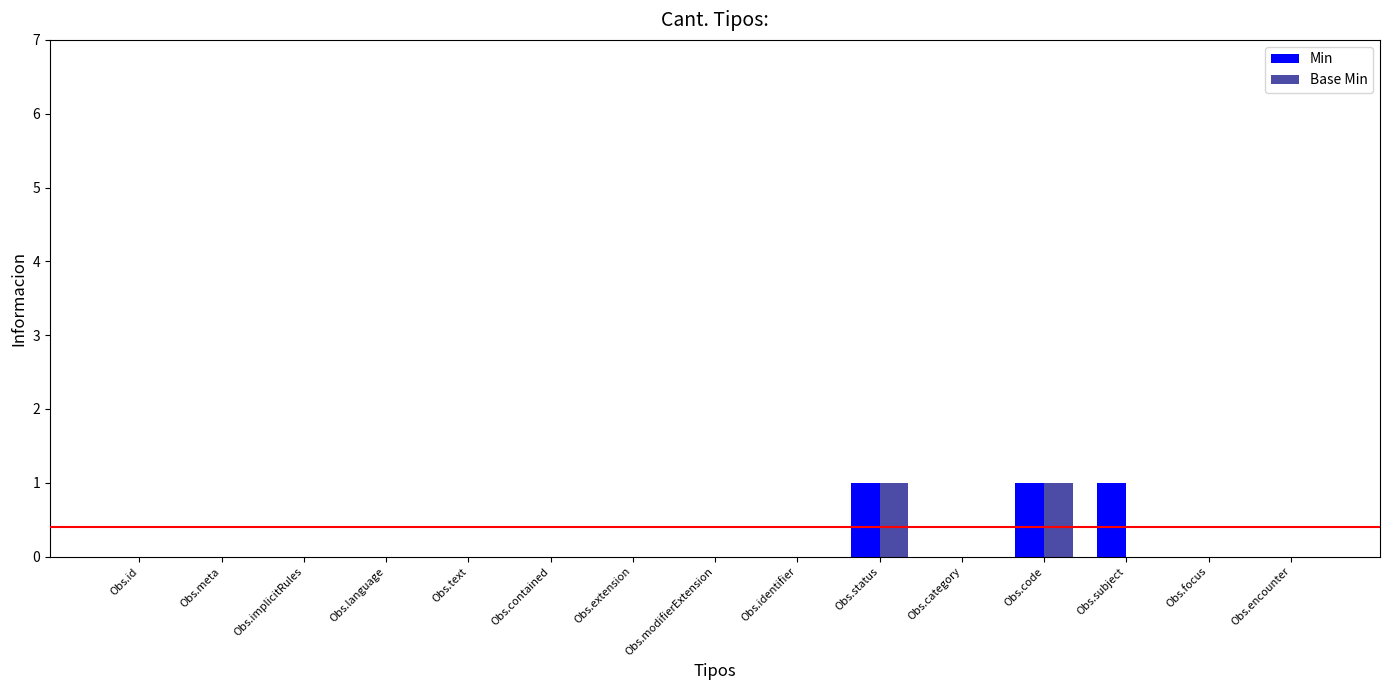

Between Obs.id and Obs.subject, which series saw the biggest shift?

Min